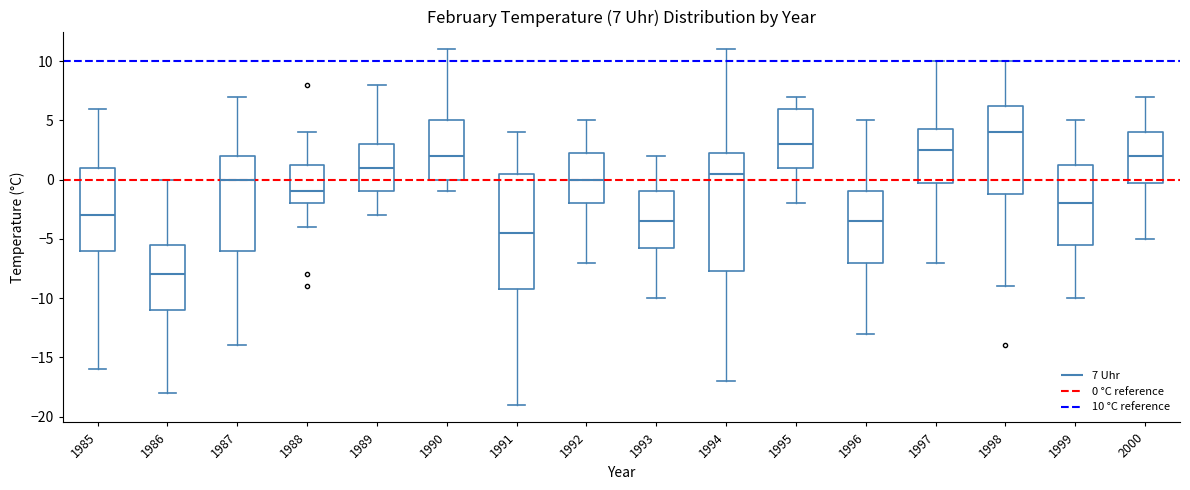

Which box has the lowest median line?

1986